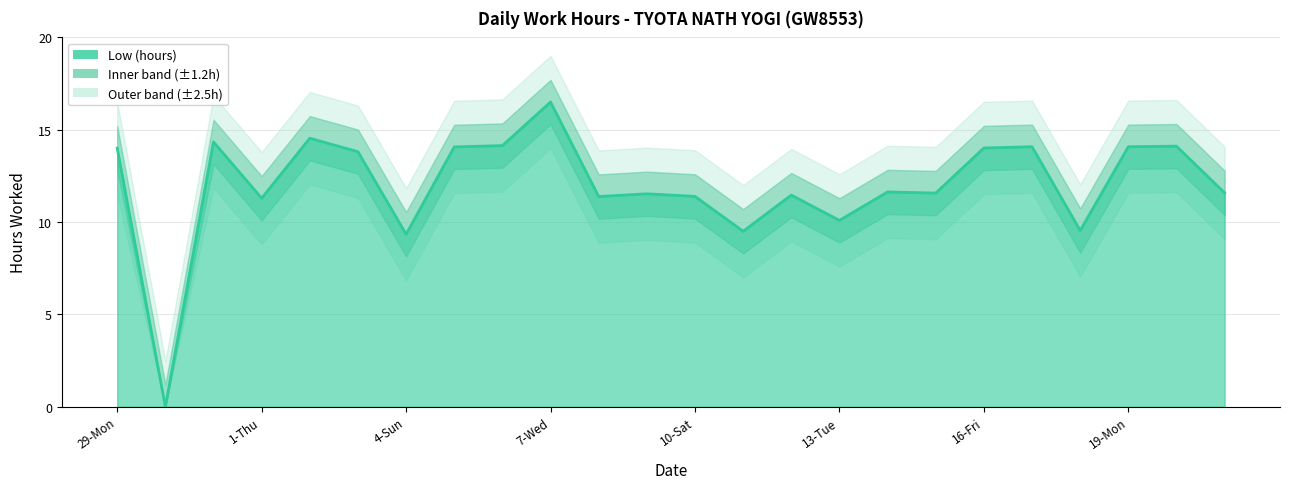

Does the chart display data point markers on the line(s)?

No